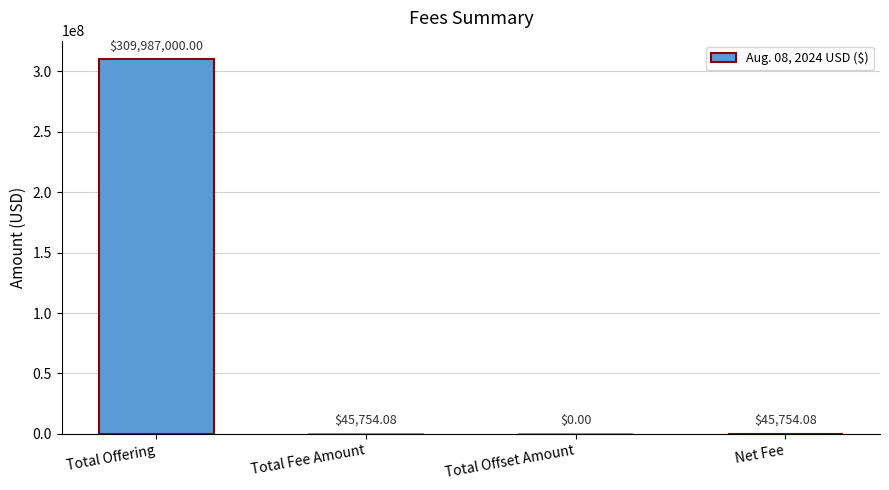

At which label does the data first exceed 45754?

Total Offering